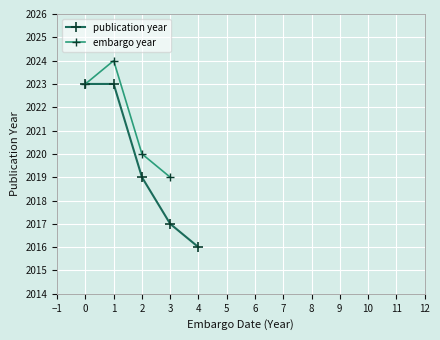

What is the sum of all values?

10098